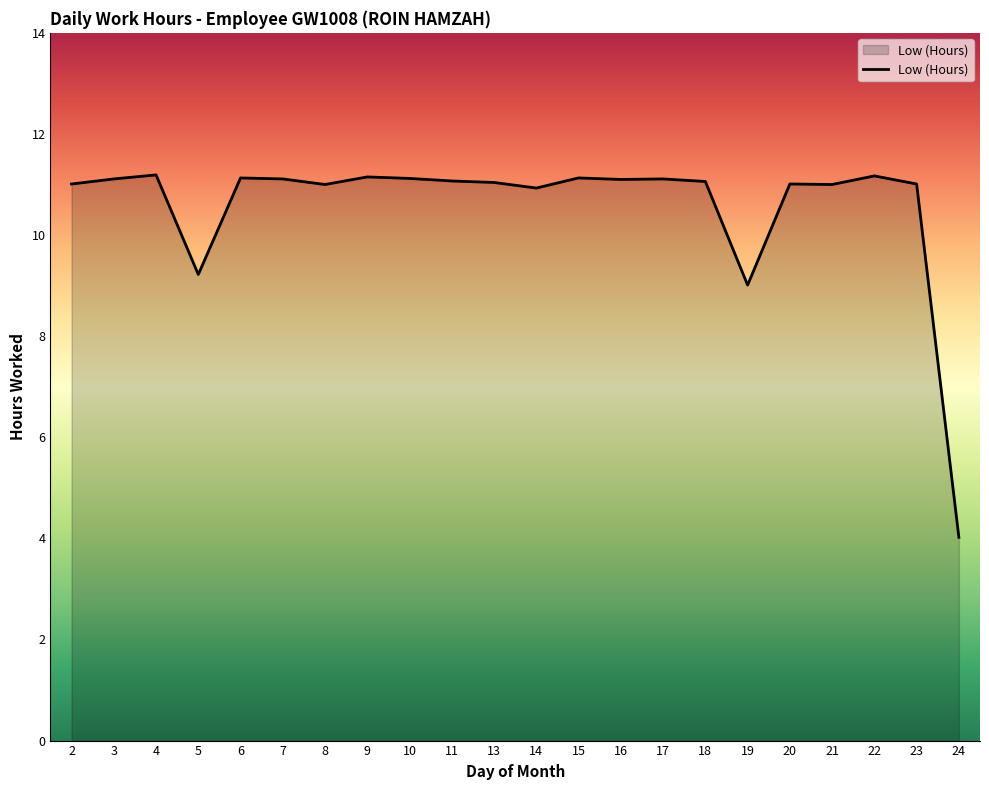

What is the maximum value shown in the chart?

11.2